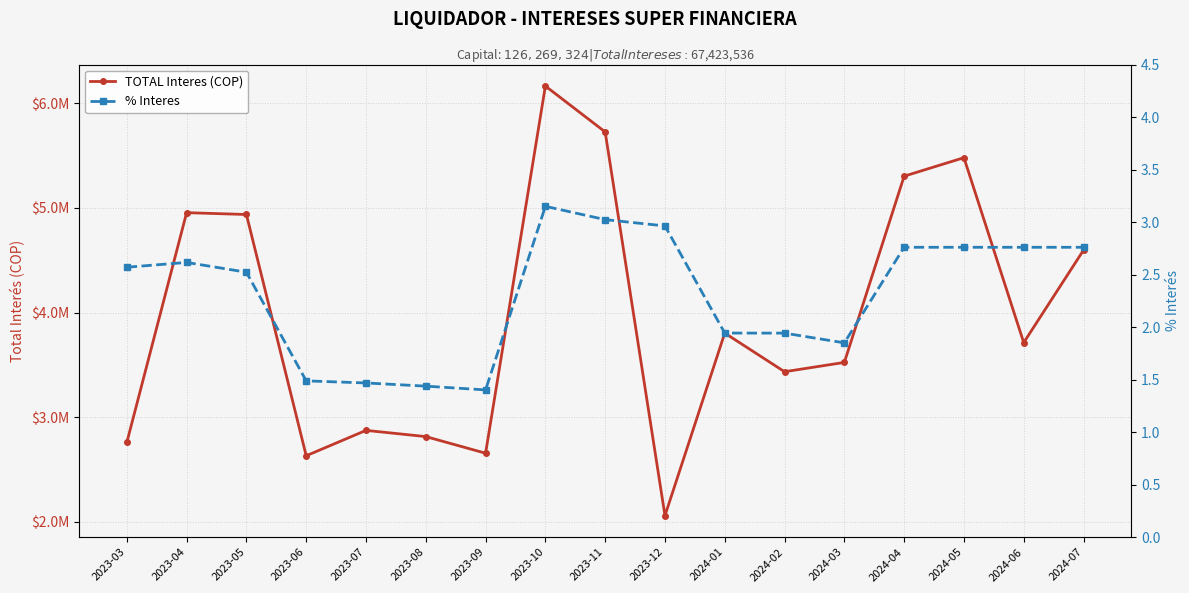

What are all the series names shown in the legend?

TOTAL Interes (COP), % Interes